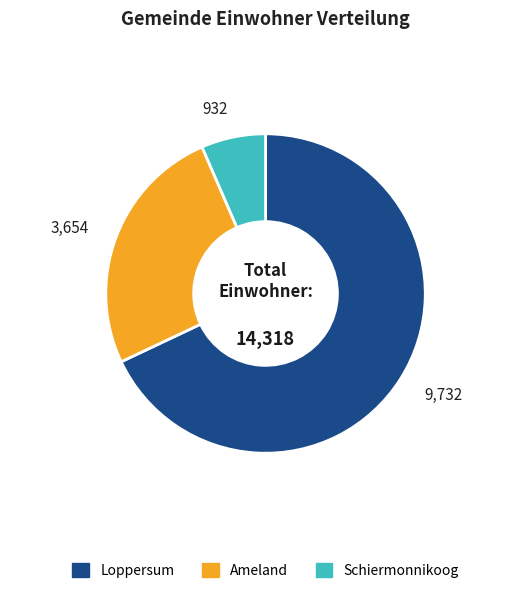

Which category has the smallest portion of the pie?

Schiermonnikoog